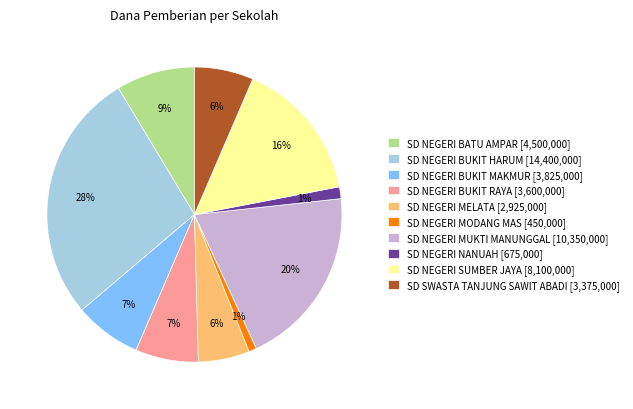

To the nearest percent, what is the combined percentage of SD NEGERI BUKIT RAYA [3,600,000] and SD SWASTA TANJUNG SAWIT ABADI [3,375,000]?

13%